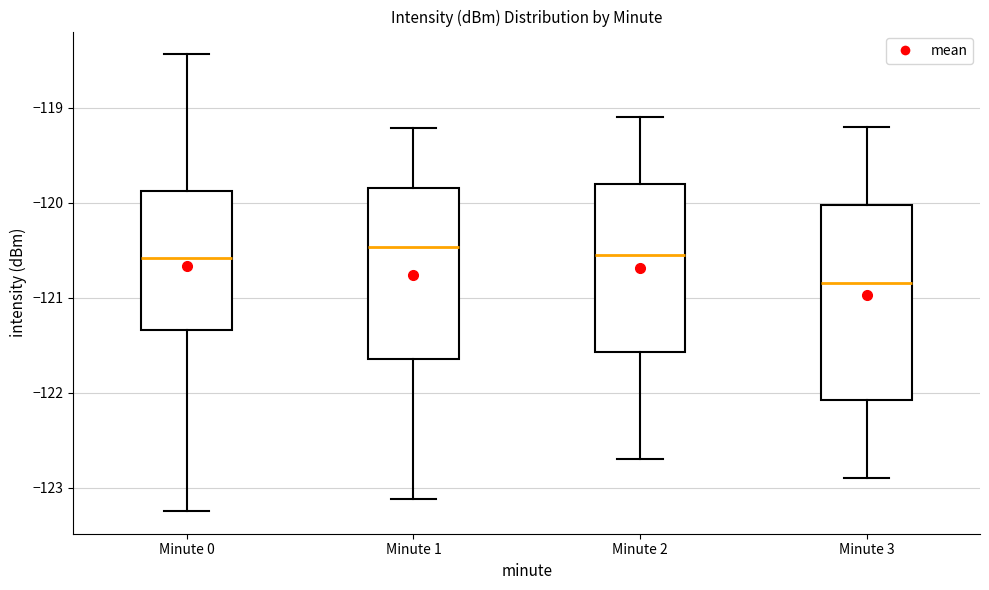

Reading left to right, transcribe this box plot: for each box, give where its median line is, the range the box spans, and where its two whiskers end, as read against the y-axis. The values are not printed on the chart, so give them approximately, as read against the axis.

Minute 0: median -120.6, box -121.3 to -119.9, whiskers -123.2 to -118.4
Minute 1: median -120.5, box -121.6 to -119.8, whiskers -123.1 to -119.2
Minute 2: median -120.5, box -121.6 to -119.8, whiskers -122.7 to -119.1
Minute 3: median -120.8, box -122.1 to -120.0, whiskers -122.9 to -119.2